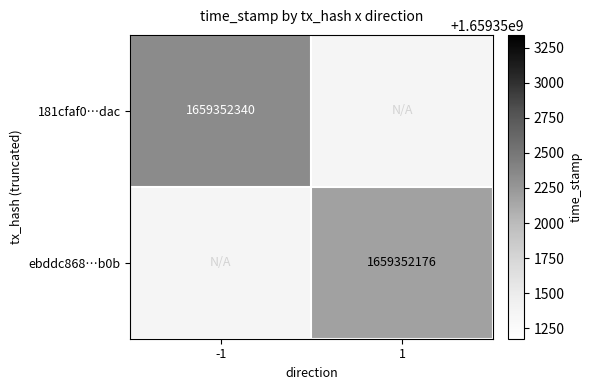

Reading left to right, what are all the values shown in this chart?

181cfaf06263f271c599b6a65fb71da18270dac: -1	1659352340
ebddc8685f3559791589c9829cfddd6b0d2ee0b: 1	1659352176